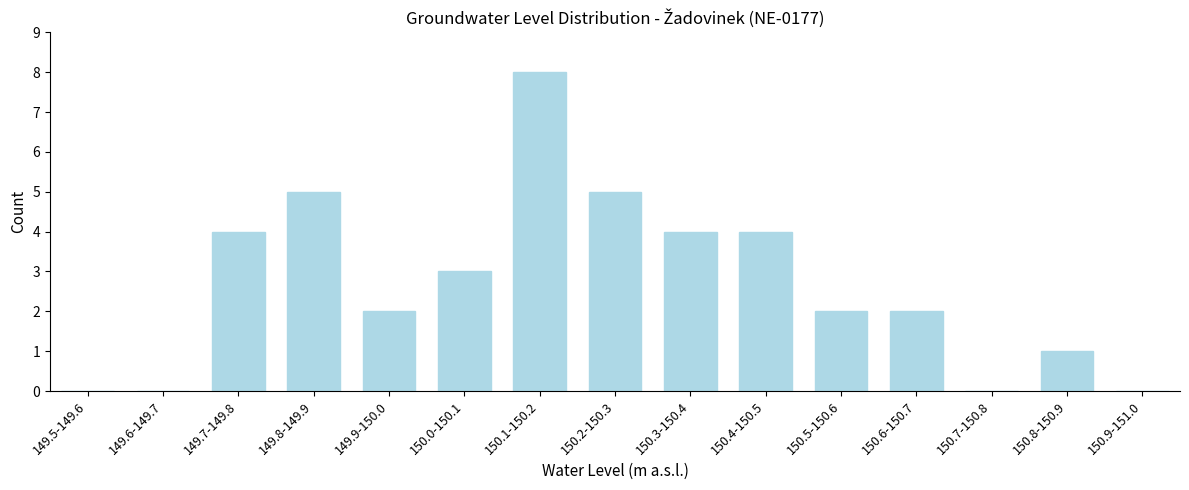

Reading right to left, list all the values displayed in this chart.

150.9-151.0=0	150.8-150.9=1	150.7-150.8=0	150.6-150.7=2	150.5-150.6=2	150.4-150.5=4	150.3-150.4=4	150.2-150.3=5	150.1-150.2=8	150.0-150.1=3	149.9-150.0=2	149.8-149.9=5	149.7-149.8=4	149.6-149.7=0	149.5-149.6=0